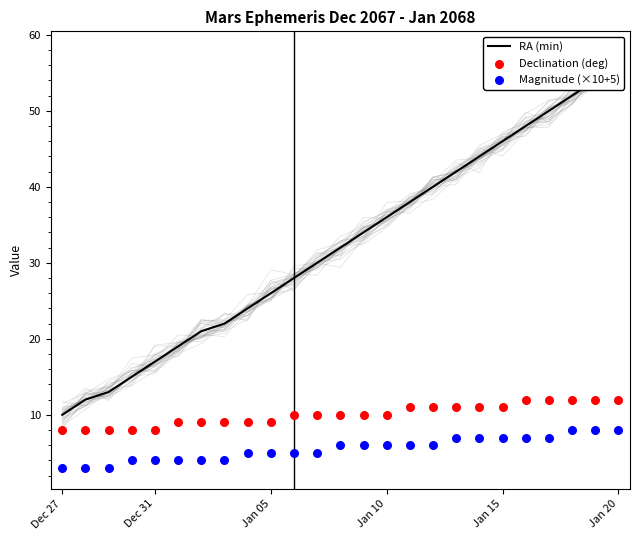

Which series has the largest Y range (max minus min)?

RA (min)